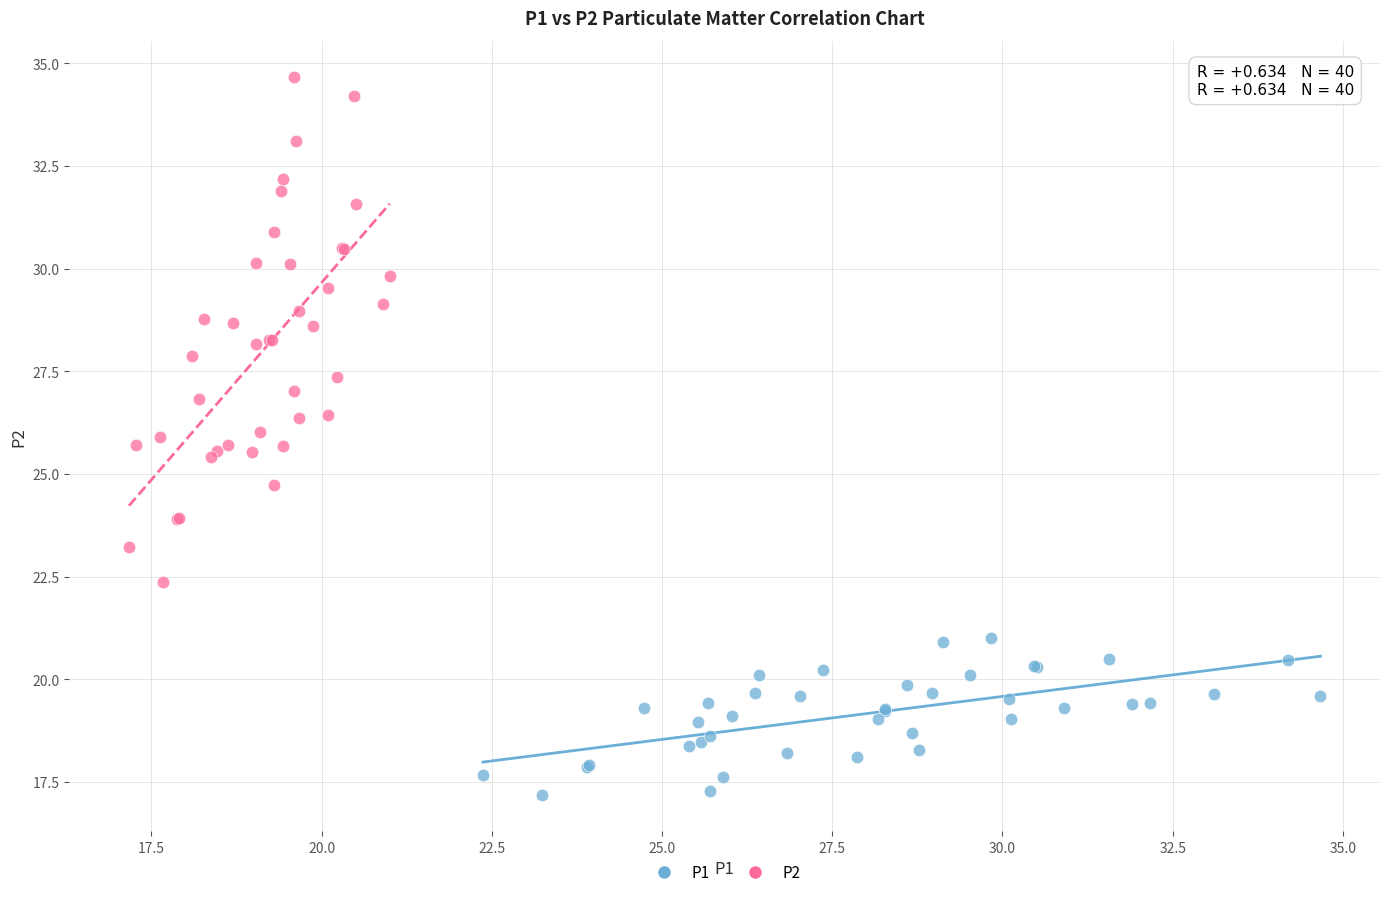

Which series reaches the minimum Y coordinate?

P1